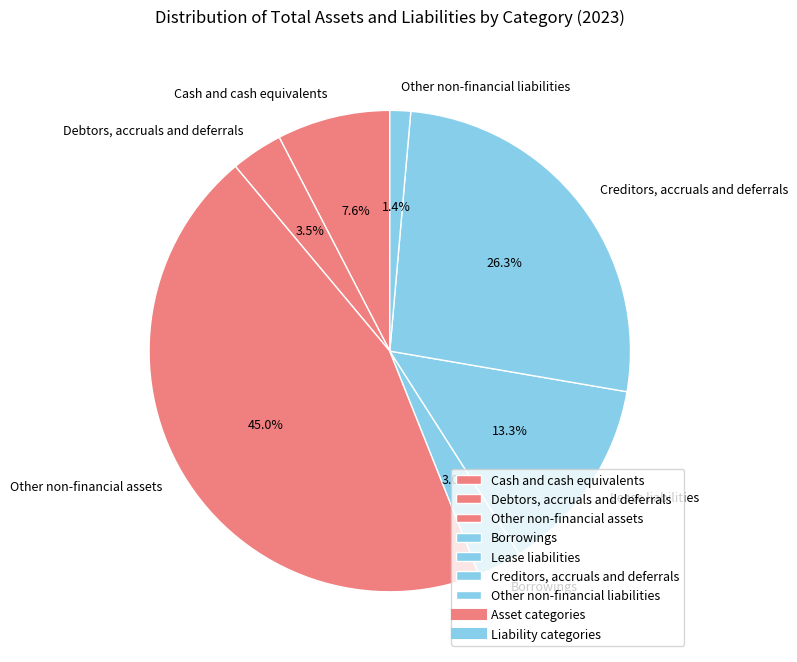

Which category has the biggest portion of the pie?

Other non-financial assets